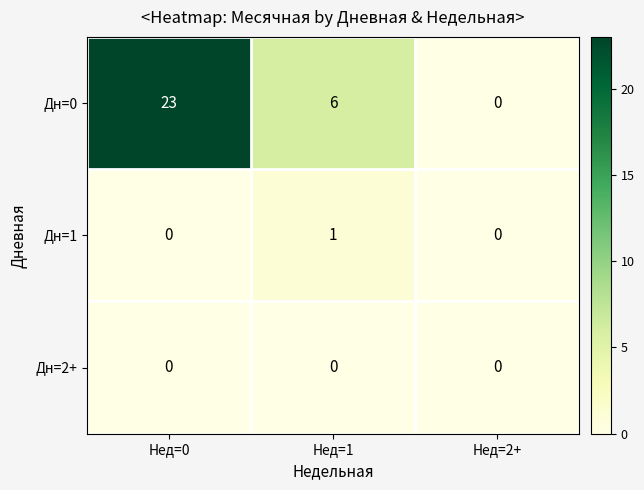

What is the difference between the Дн=0 values at Нед=2+ and Нед=1?

6